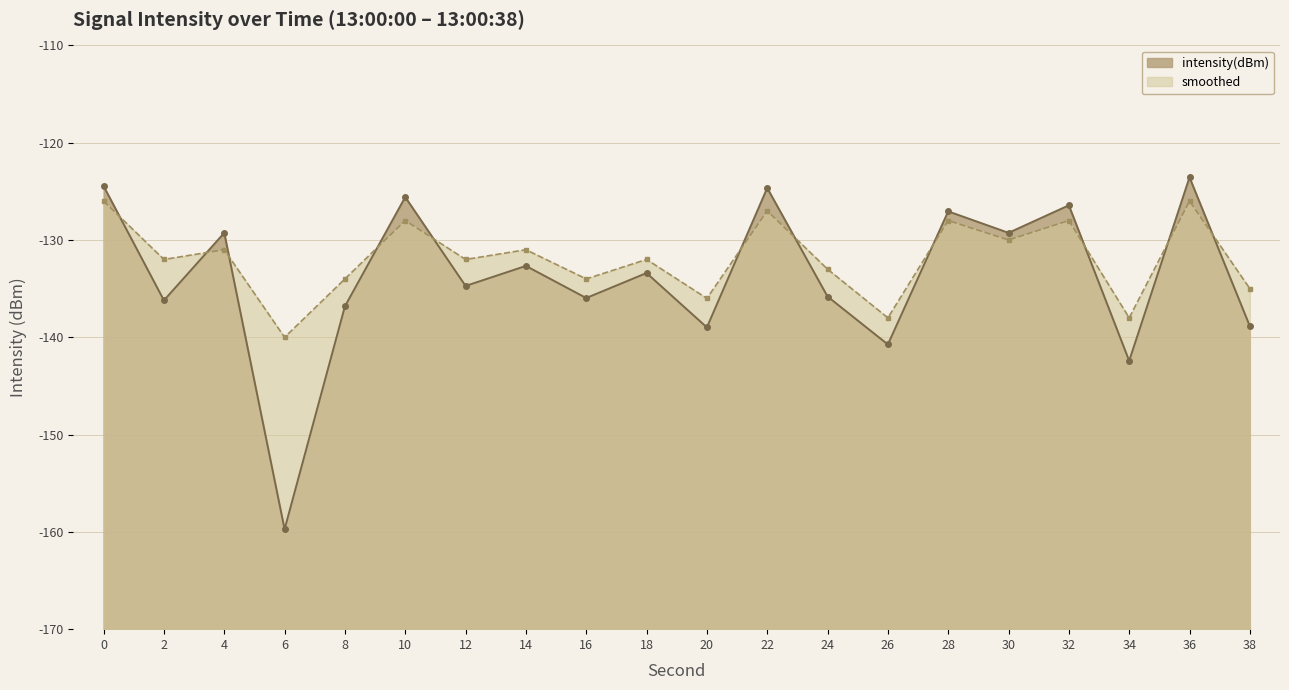

What is the highest value of the intensity(dBm) series?

-123.6